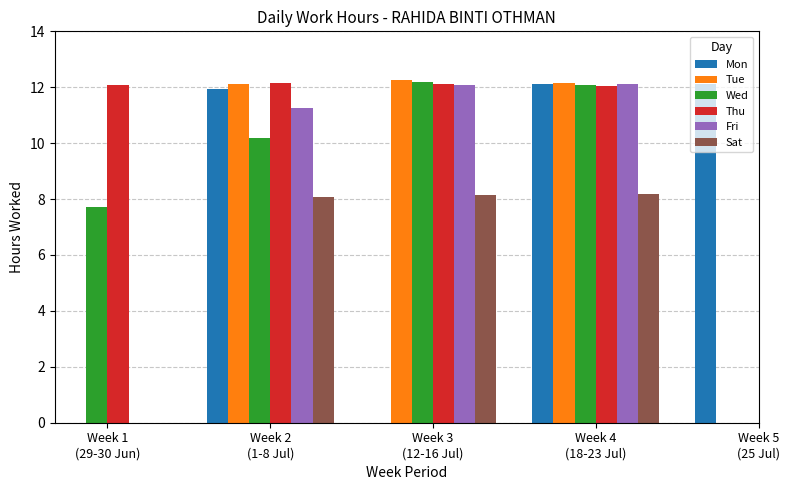

What is the label of the 1st bar from the right?

Week 5
(25 Jul)